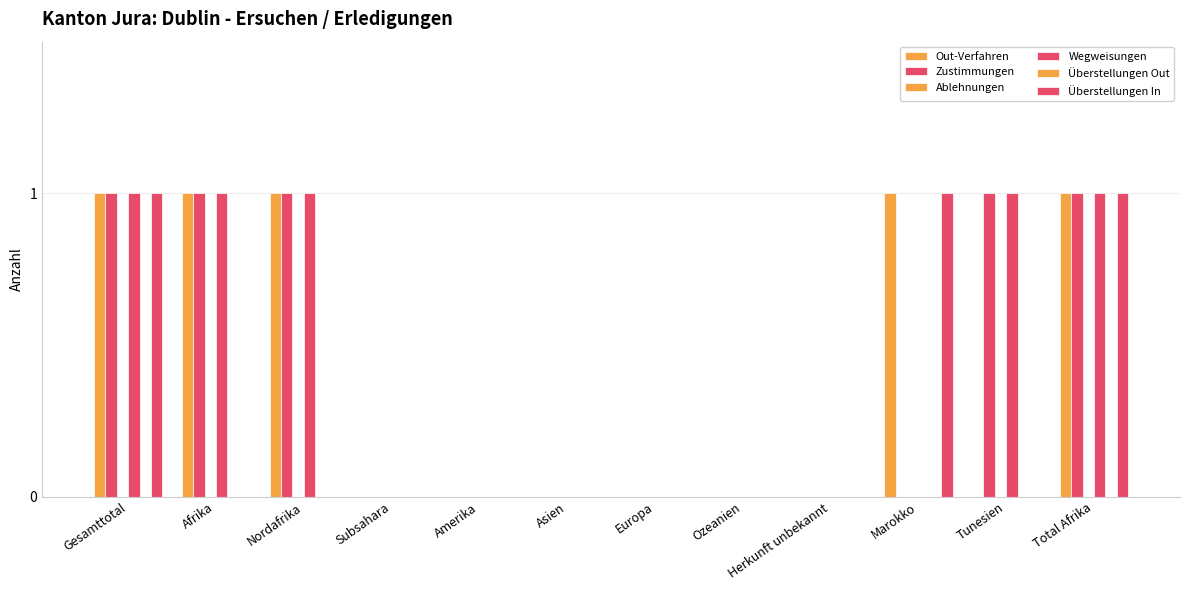

List the labels in order of Out-Verfahren value, smallest first.

Subsahara, Amerika, Asien, Europa, Ozeanien, Herkunft unbekannt, Tunesien, Gesamttotal, Afrika, Nordafrika, Marokko, Total Afrika